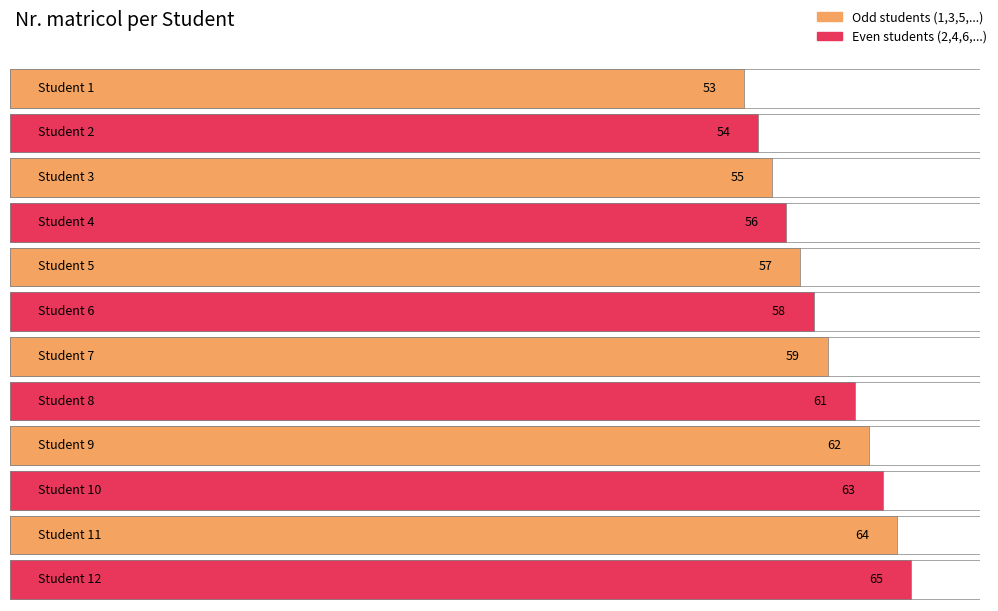

The chart shows a value of 53 at 1. True or false?

True